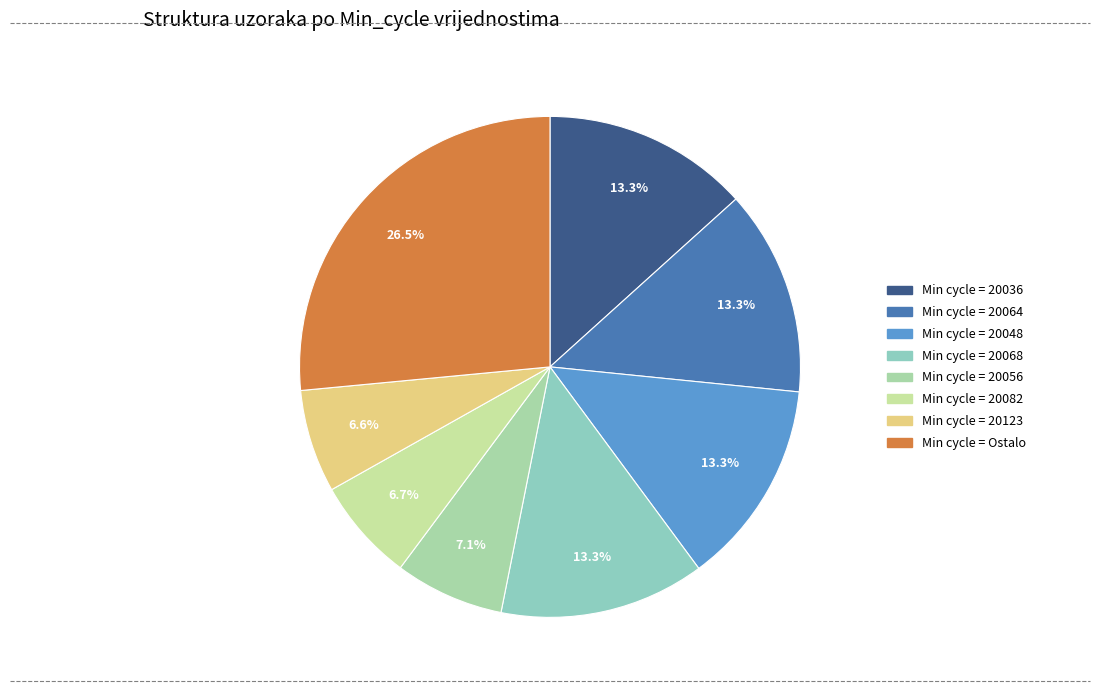

How many segments does this pie chart have?

8